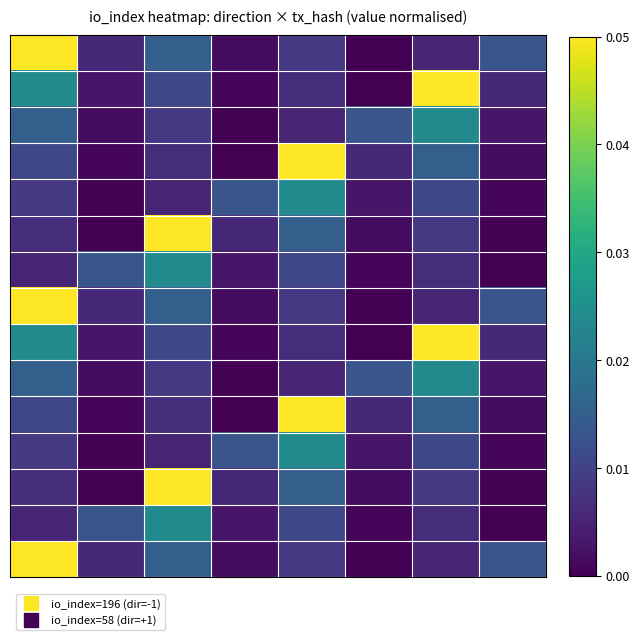

At which category does the chart reach its minimum across all series?

5